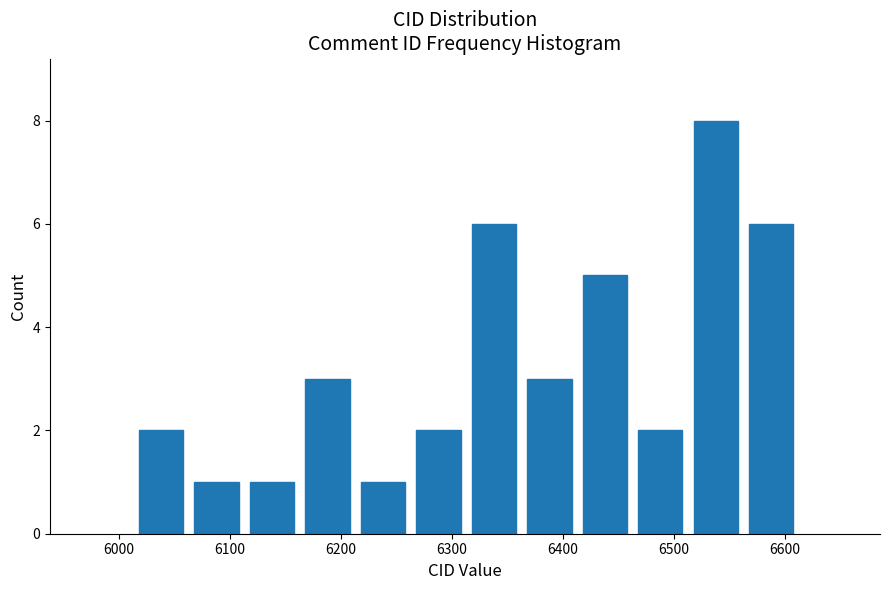

Reading left to right, transcribe this chart: for each bar, give the range it covers on the x-axis and its height. Neither the bar edges nor the heights are printed on the chart, so give them approximately, as read against the axes.

6013 to 6063: 2
6063 to 6113: 1
6113 to 6163: 1
6163 to 6213: 3
6213 to 6263: 1
6263 to 6313: 2
6313 to 6363: 6
6363 to 6413: 3
6413 to 6463: 5
6463 to 6513: 2
6513 to 6563: 8
6563 to 6613: 6